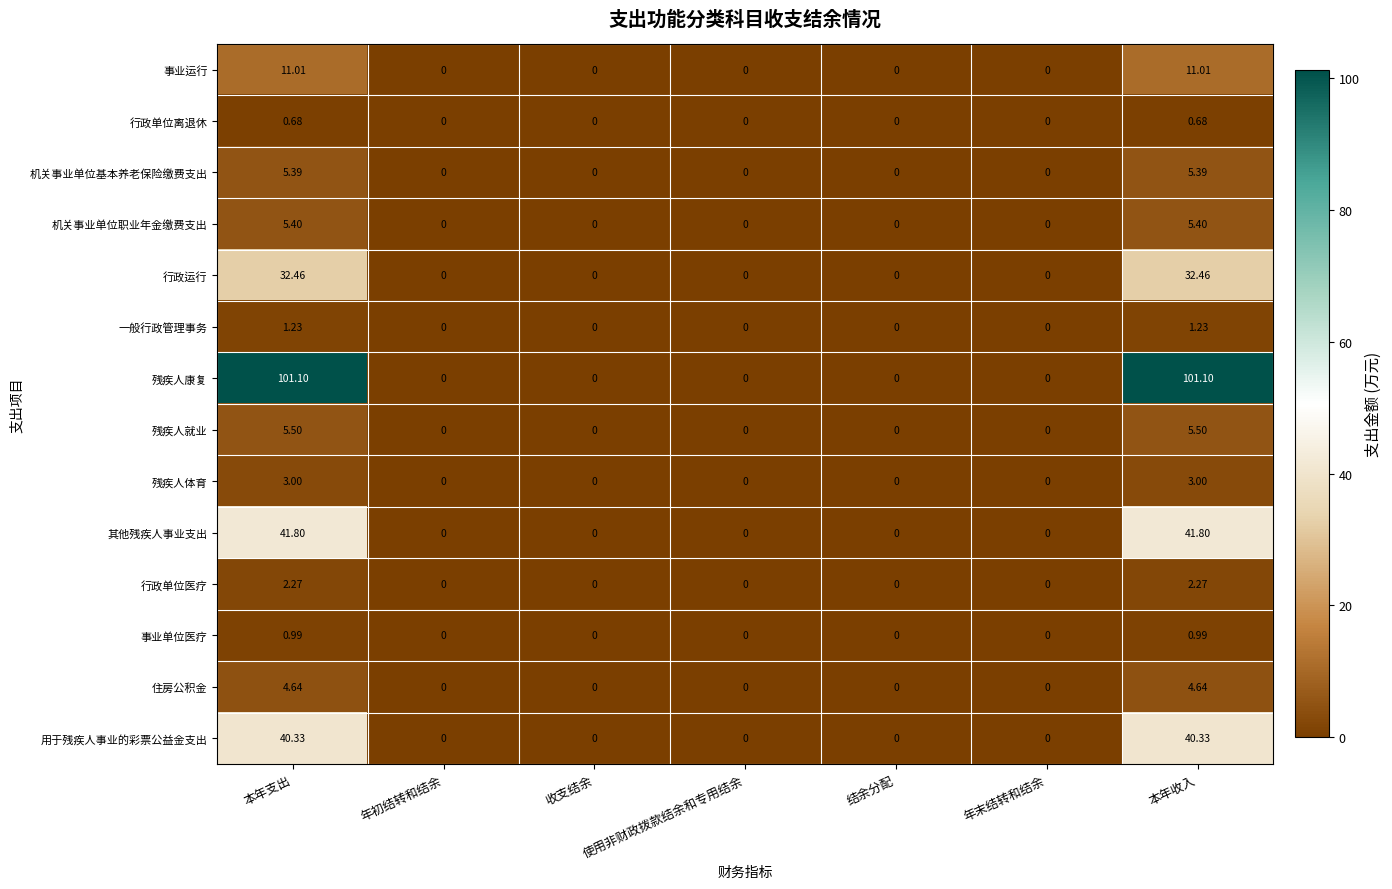

Which series has the largest total across all categories?

残疾人康复